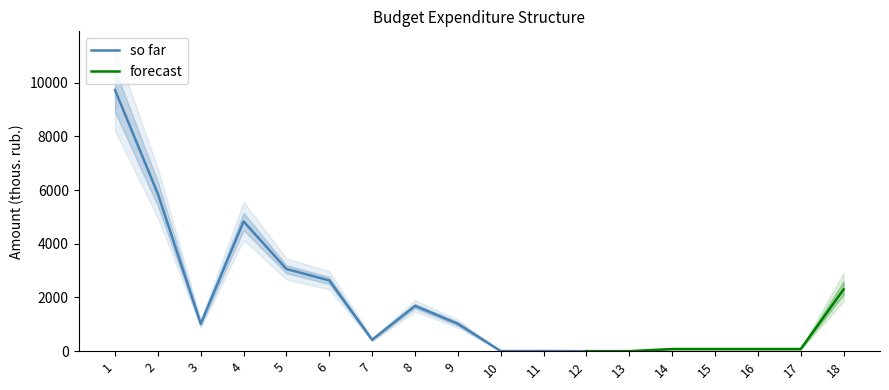

At how many categories does at least one series exceed 568?

9